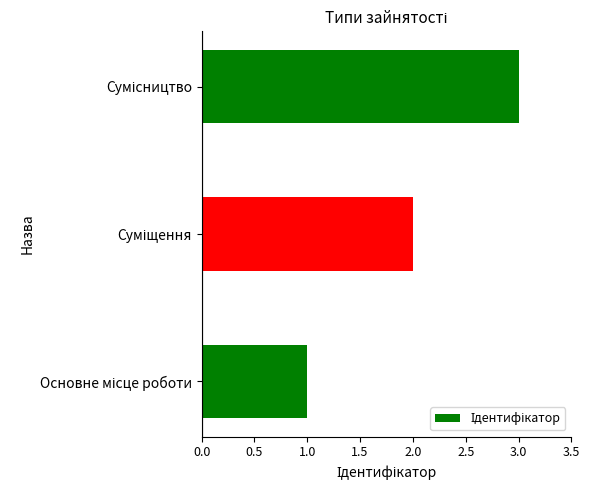

What is the minimum value shown in the chart?

1